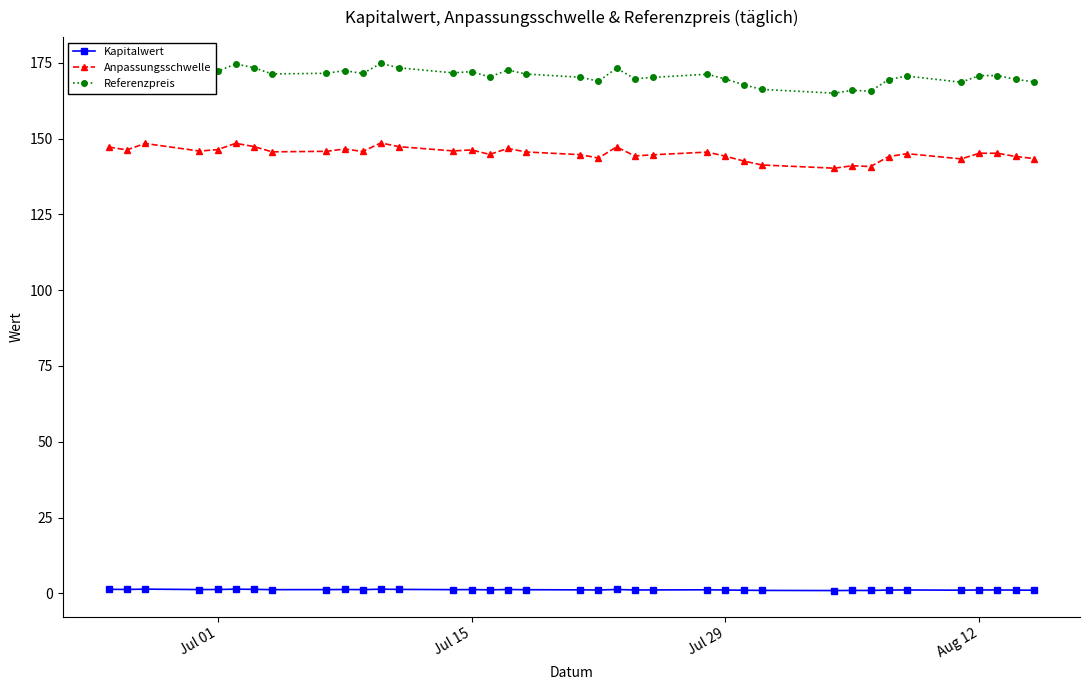

What is the difference between the second highest and minimum values in the Anpassungsschwelle series?

8.2